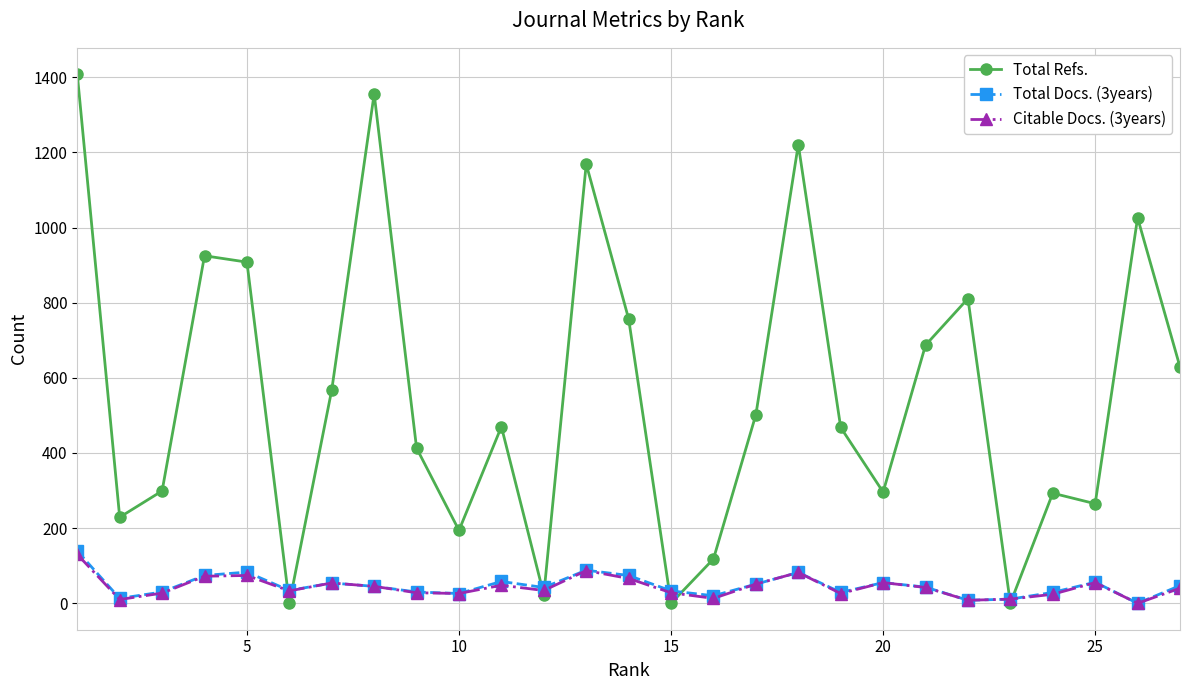

Which series has the largest total across all categories?

Total Refs.